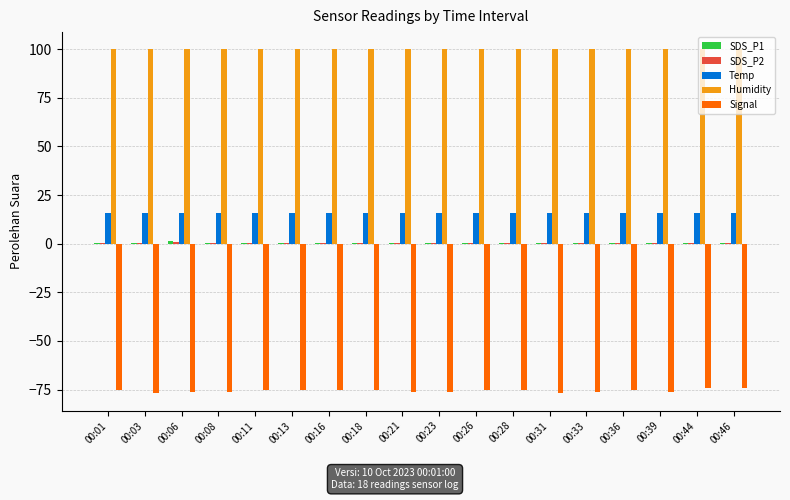

The Signal series shows -76.0 at 00:33. True or false?

True